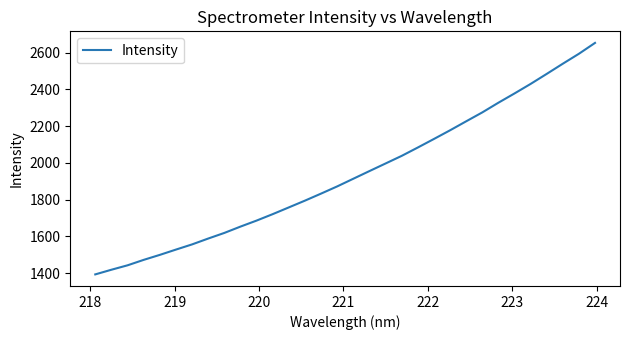

What is the difference between the maximum and minimum values?

1258.9